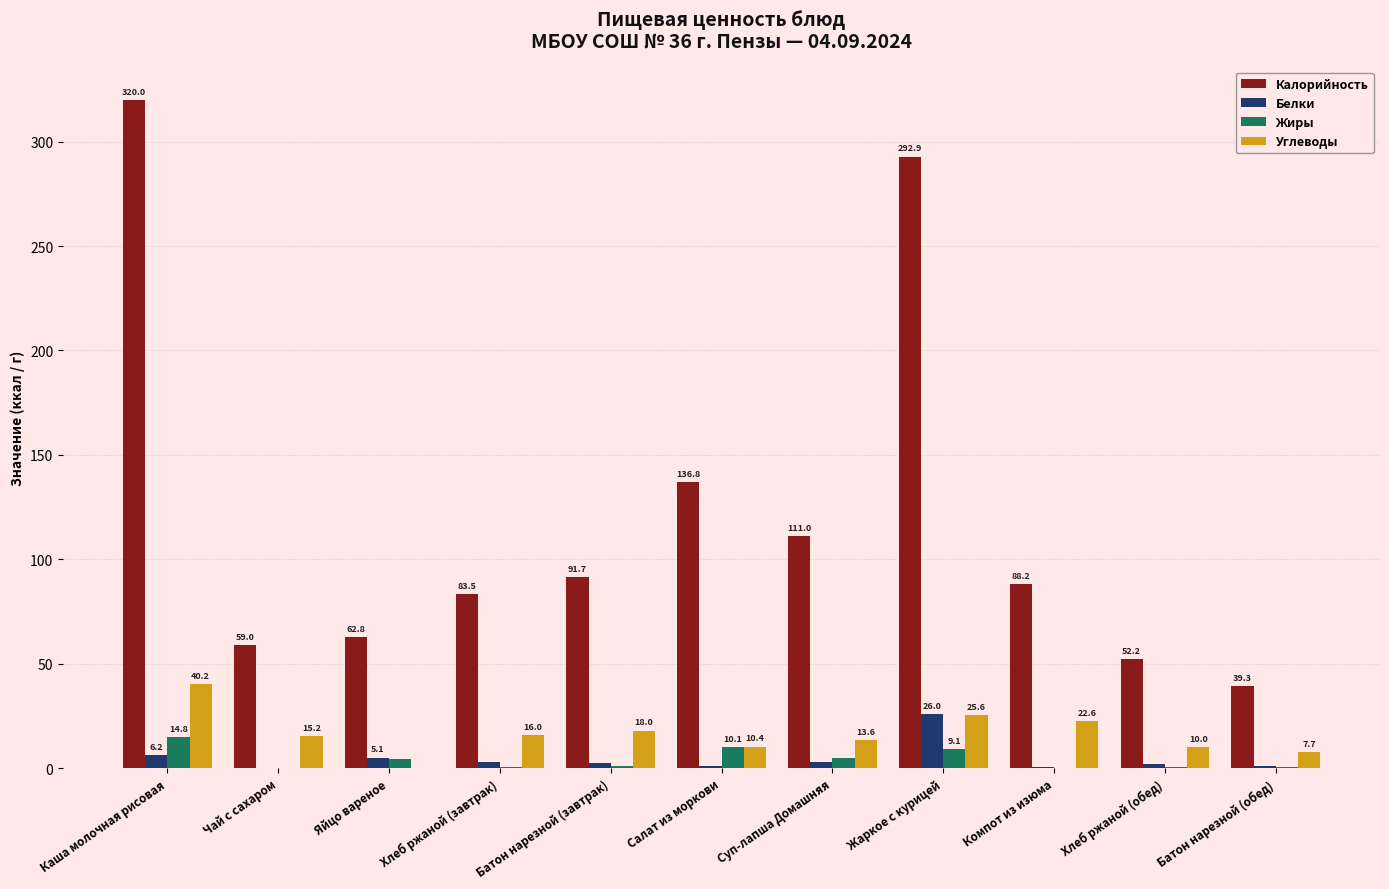

Does the chart contain stacked bars?

No